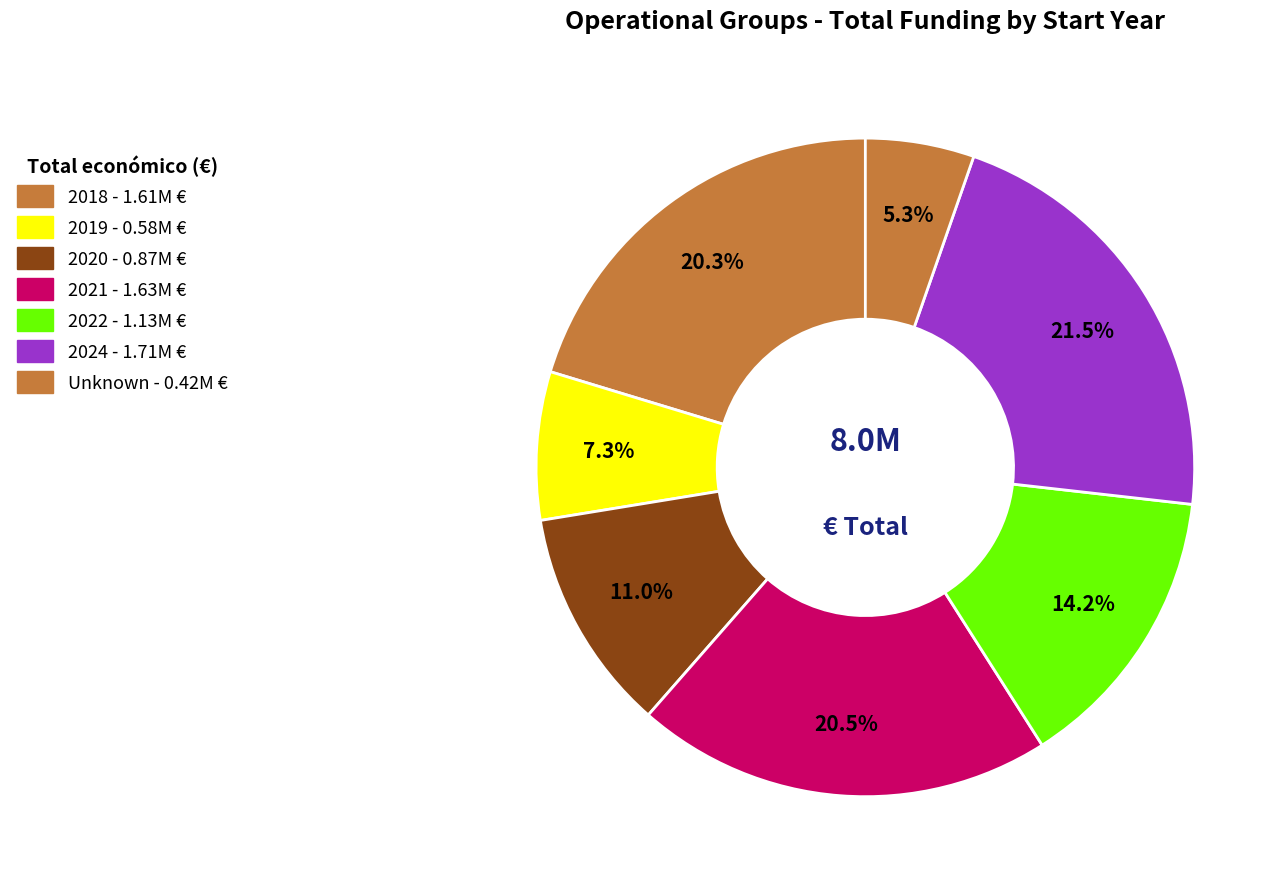

How many slices are in this pie chart?

7